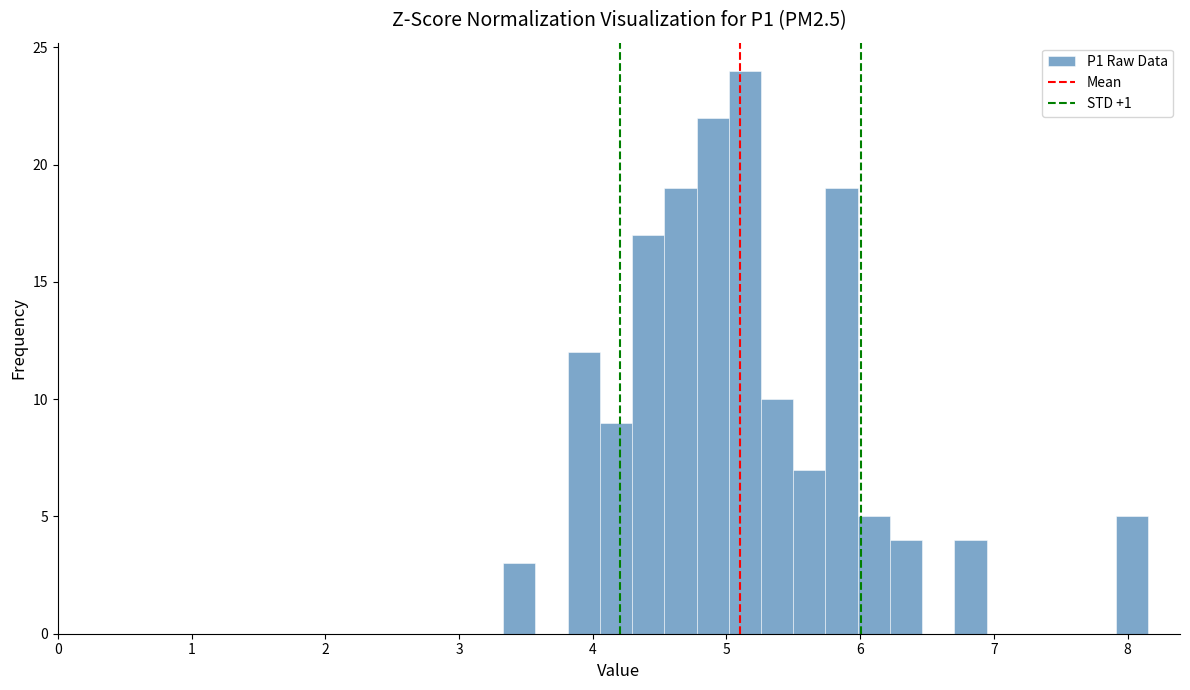

Read against the x-axis, roughly where is the centre of the tallest bar?

5.1